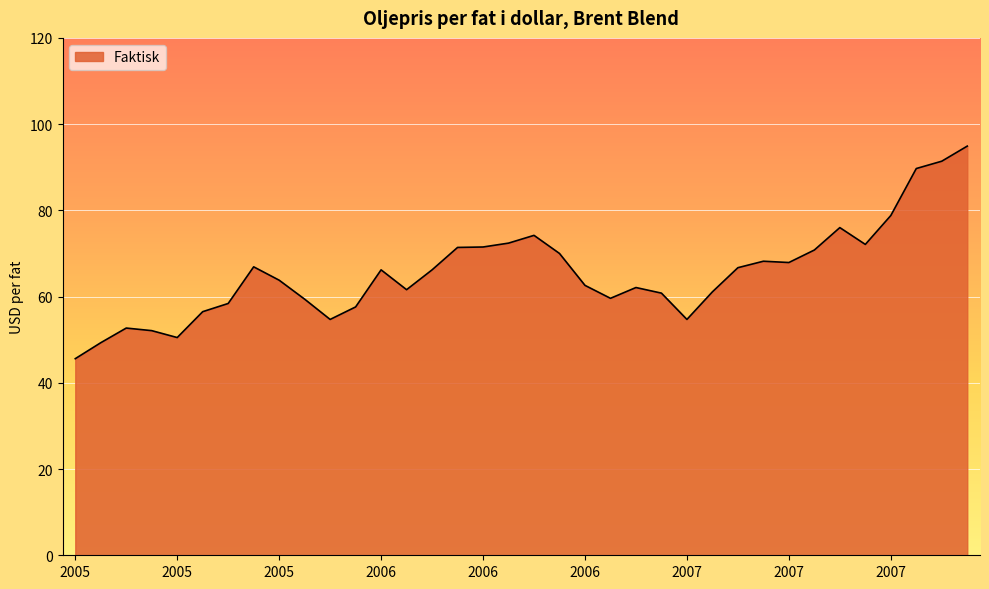

What is the difference between the maximum and minimum values?

49.3